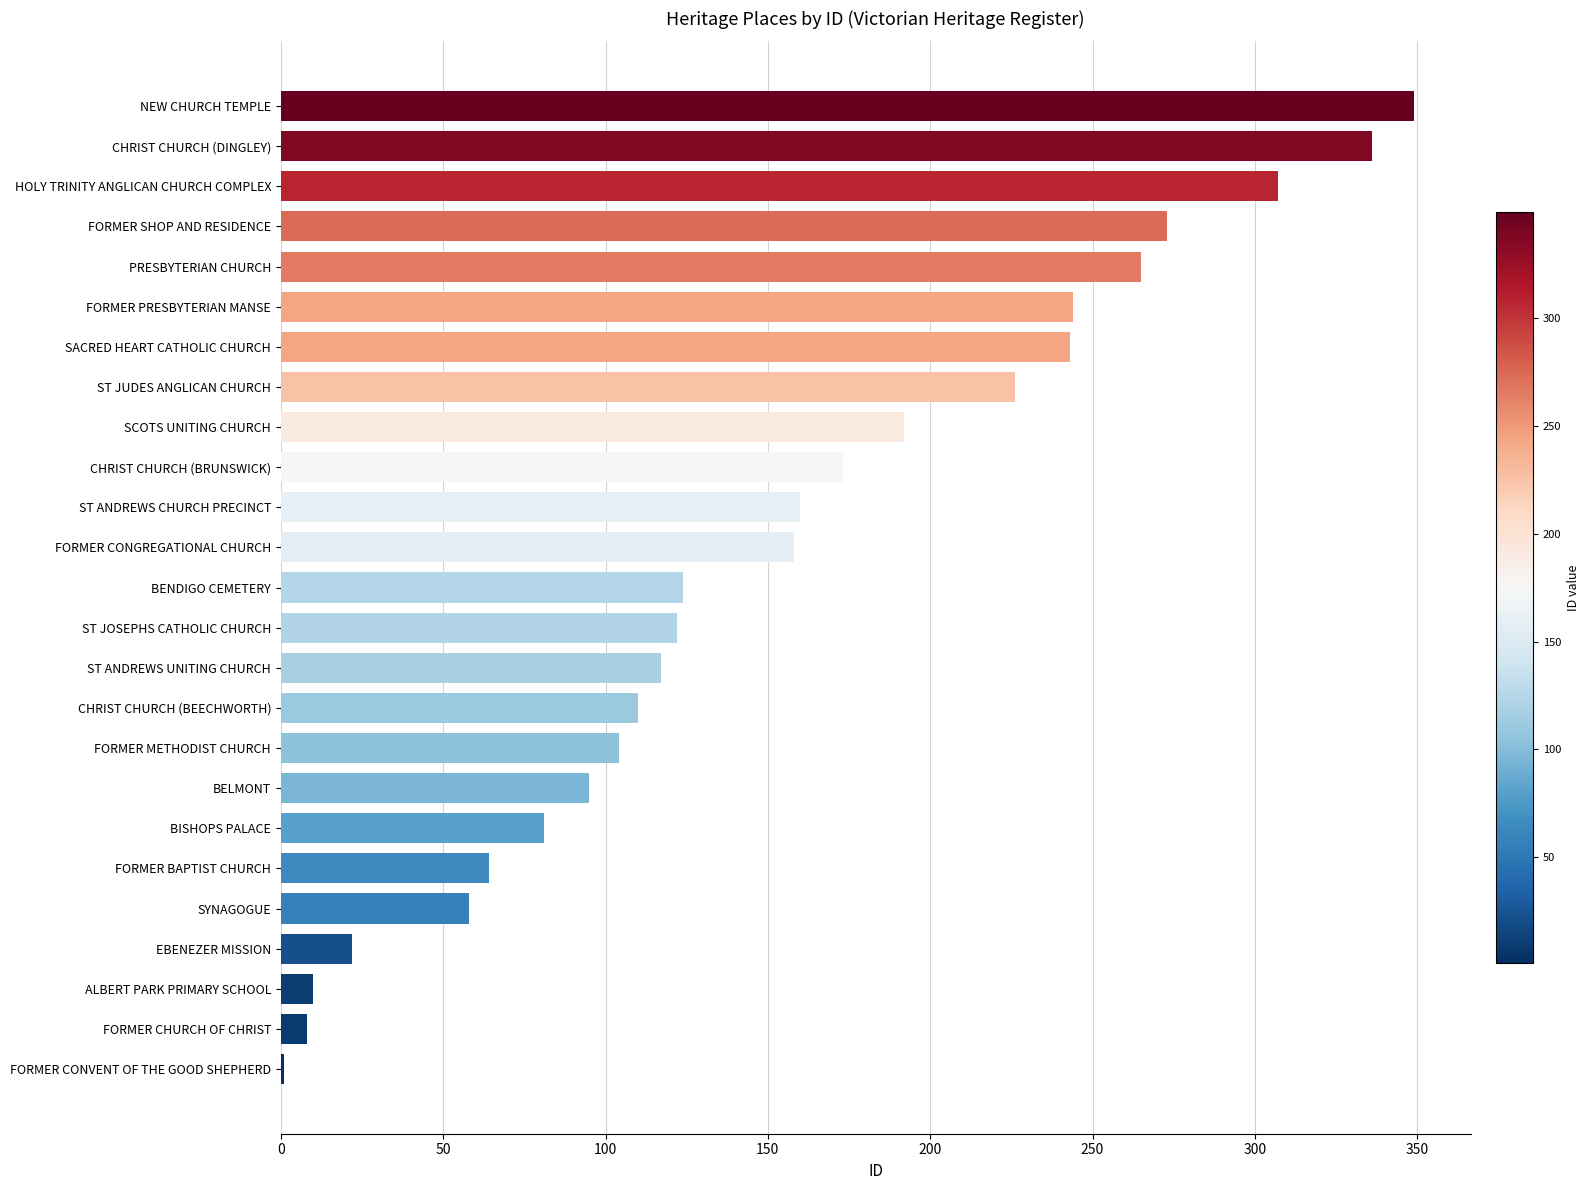

The value at BENDIGO CEMETERY is 124. True or false?

True